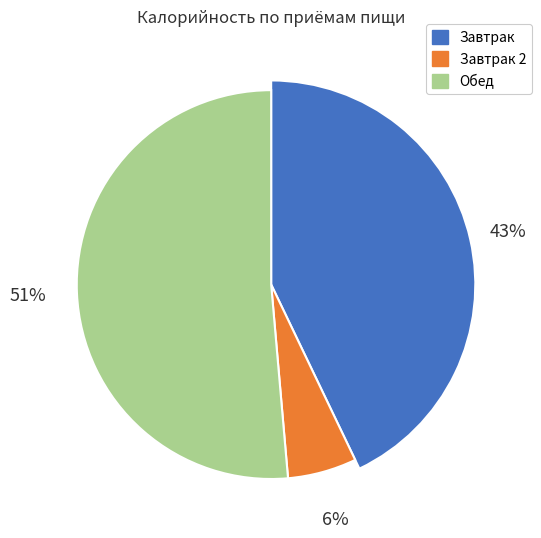

Is the sum of Завтрак and Обед greater than half?

Yes